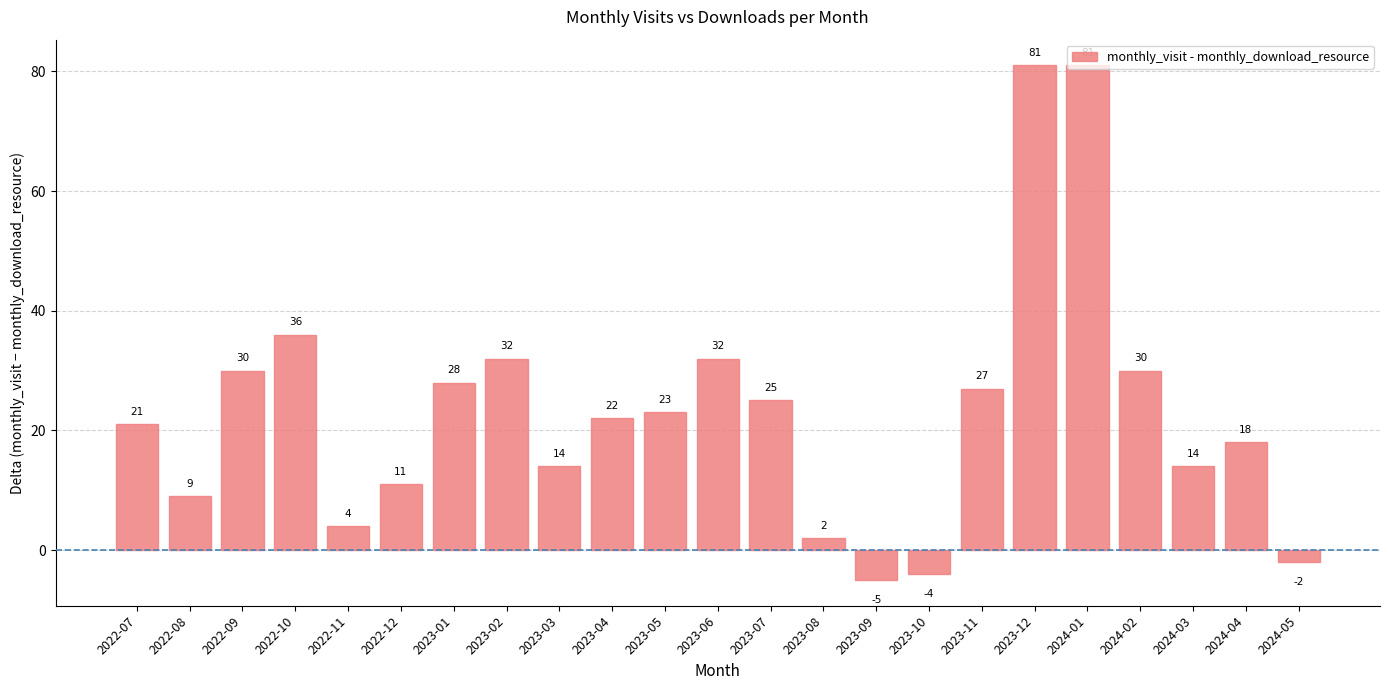

Reading left to right, what are all the values shown in this chart?

2022-07=21	2022-08=9	2022-09=30	2022-10=36	2022-11=4	2022-12=11	2023-01=28	2023-02=32	2023-03=14	2023-04=22	2023-05=23	2023-06=32	2023-07=25	2023-08=2	2023-09=-5	2023-10=-4	2023-11=27	2023-12=81	2024-01=81	2024-02=30	2024-03=14	2024-04=18	2024-05=-2